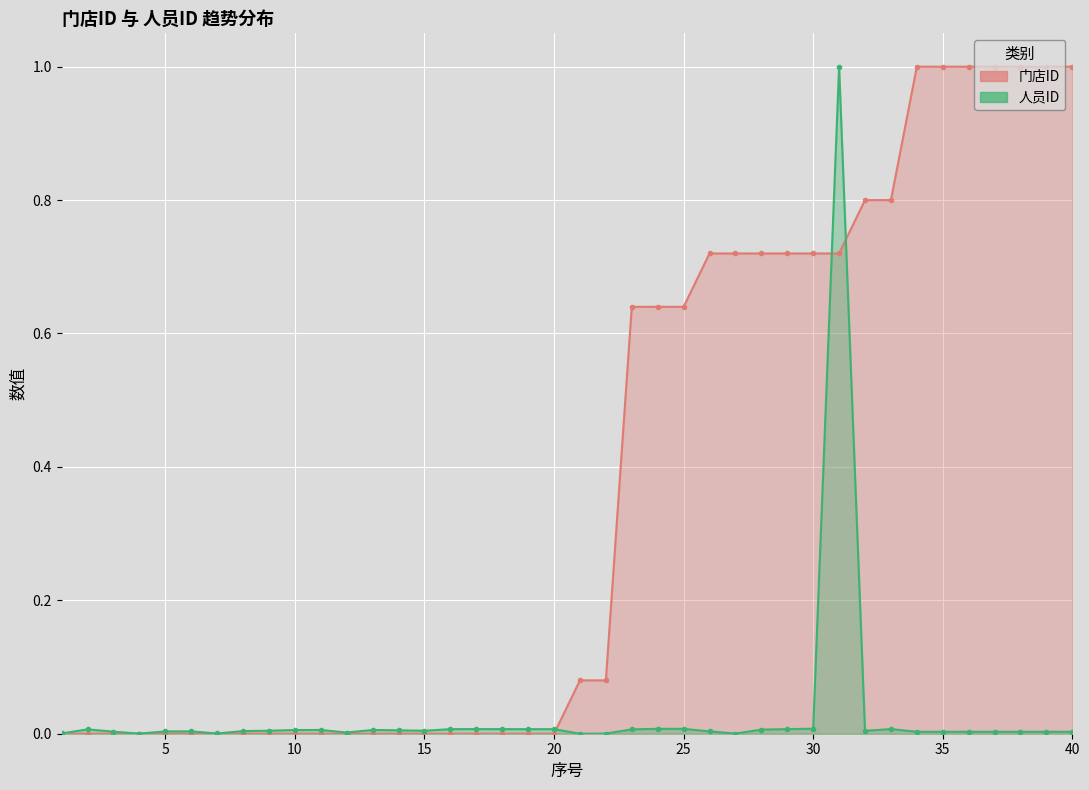

What are all the series names shown in the legend?

门店ID, 人员ID